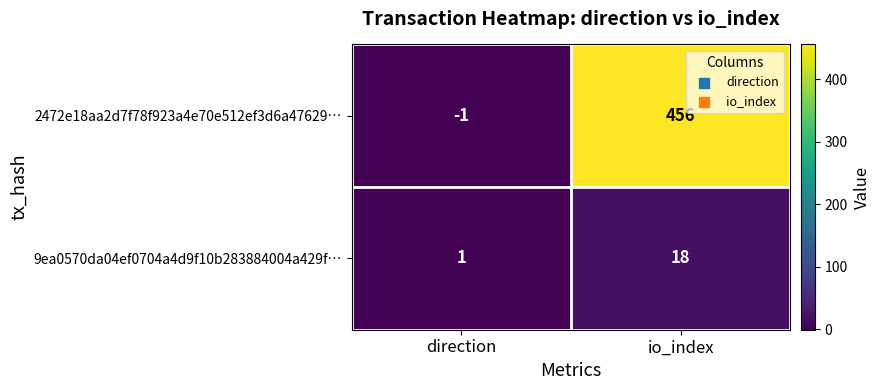

At how many categories does at least one series exceed 157?

1